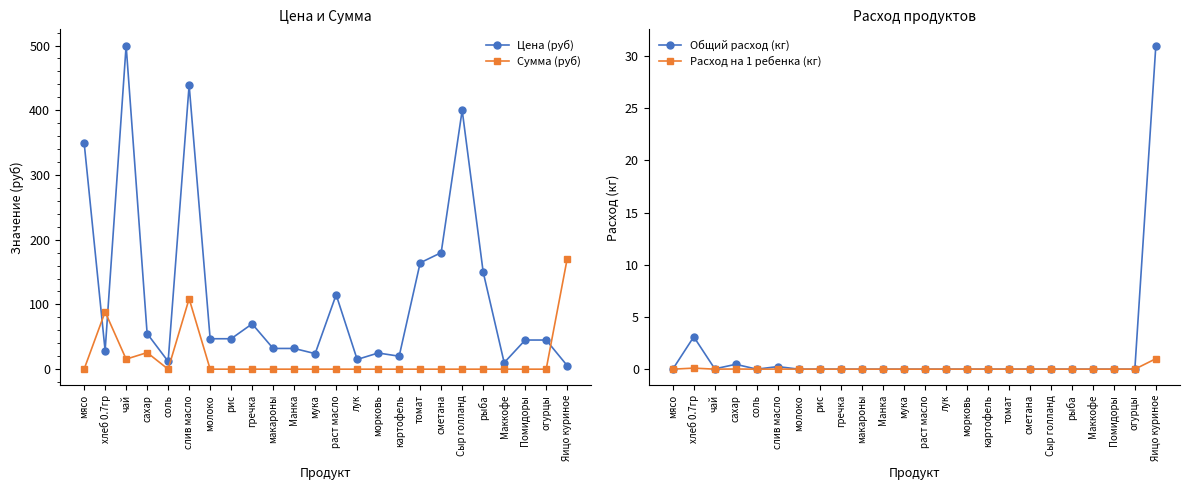

Reading left to right, extract all data points from this chart.

Цена (руб): 350.0	28.6	500.0	55.0	12.0	438.9	47.0	47.0	70.0	32.0	32.0	24.0	115.0	15.0	25.0	20.0	164.3	180.0	400.0	150.0	10.0	45.0	45.0	5.5
Сумма (руб): 0.0	88.6	15.5	25.6	0.0	108.8	0.0	0.0	0.0	0.0	0.0	0.0	0.0	0.0	0.0	0.0	0.0	0.0	0.0	0.0	0.0	0.0	0.0	170.5
Общий расход (кг): 0.0	3.1	0.0	0.5	0.0	0.2	0.0	0.0	0.0	0.0	0.0	0.0	0.0	0.0	0.0	0.0	0.0	0.0	0.0	0.0	0.0	0.0	0.0	31.0
Расход на 1 ребенка (кг): 0.0	0.1	0.0	0.0	0.0	0.0	0.0	0.0	0.0	0.0	0.0	0.0	0.0	0.0	0.0	0.0	0.0	0.0	0.0	0.0	0.0	0.0	0.0	1.0